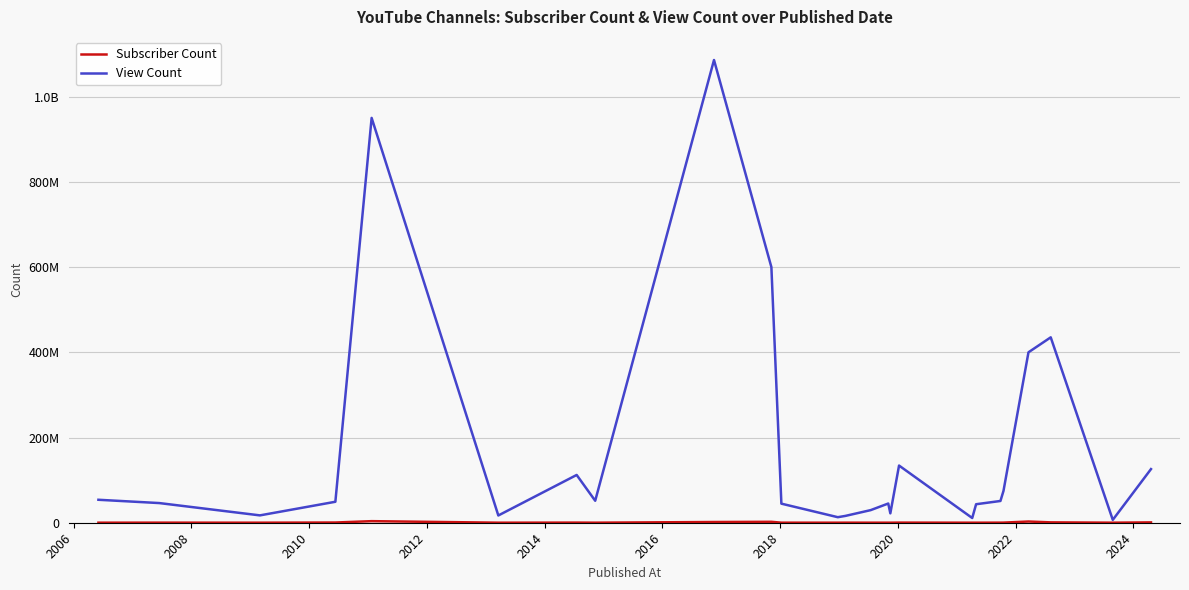

Is this an area chart (filled region under the line)?

No